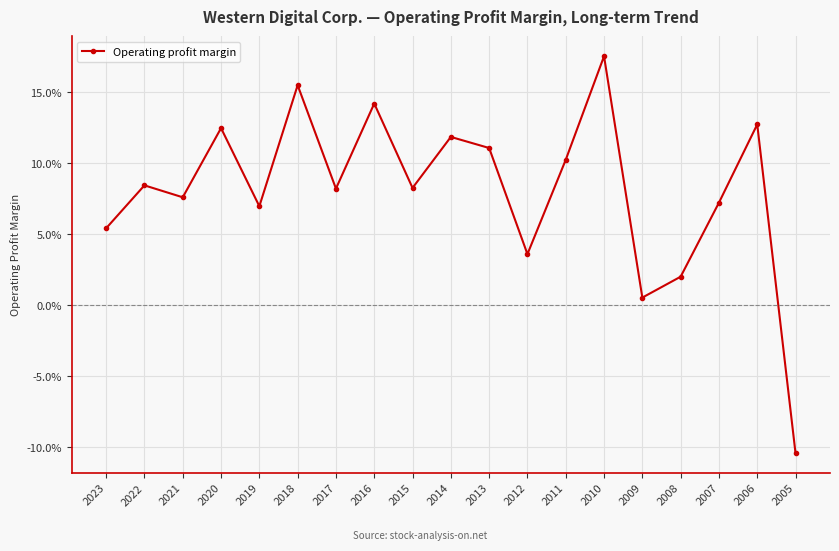

Does the chart display data point markers on the line(s)?

Yes